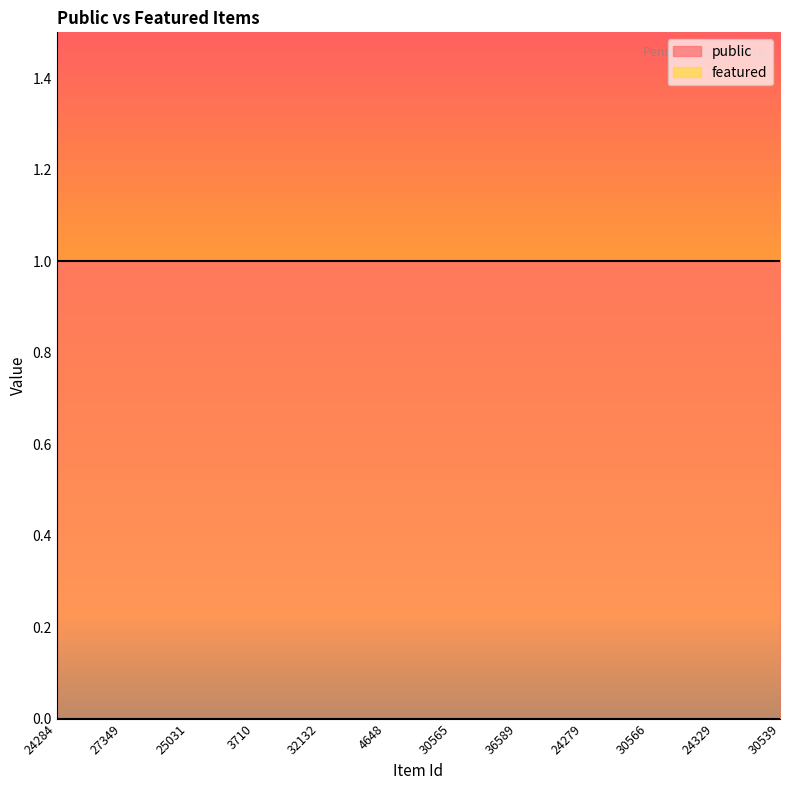

How many lines are shown in the chart?

2